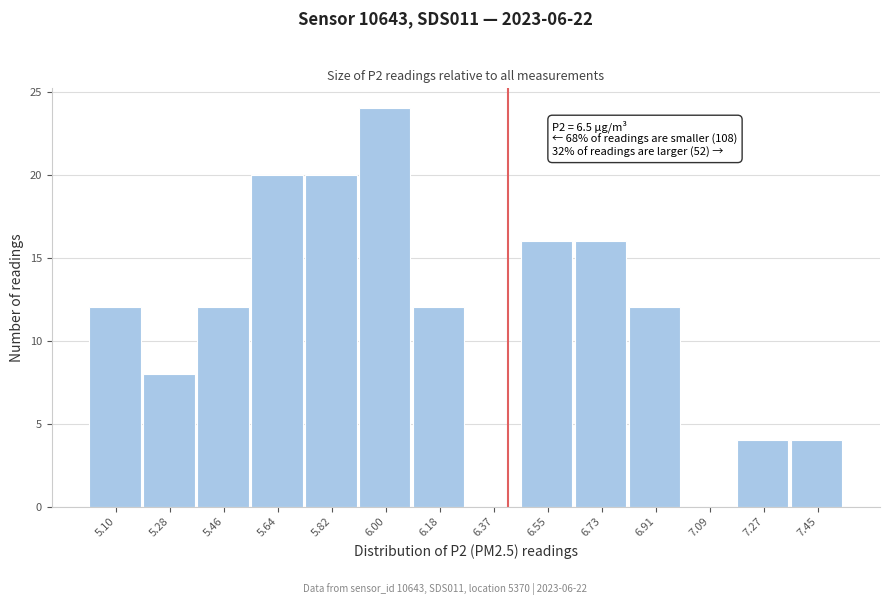

Reading left to right, extract all data points from this chart.

5.10=12	5.28=8	5.46=12	5.64=20	5.82=20	6.00=24	6.18=12	6.37=0	6.55=16	6.73=16	6.91=12	7.09=0	7.27=4	7.45=4